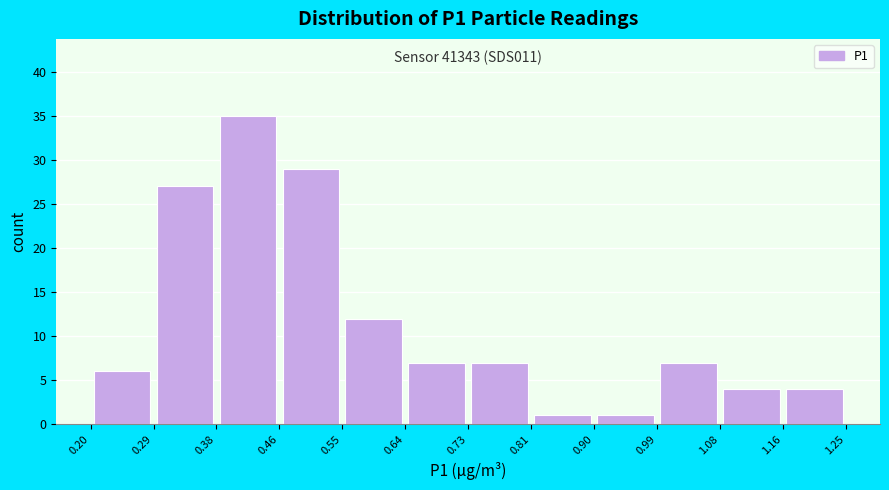

Which range on the x-axis has the tallest bar?

0.38 to 0.46